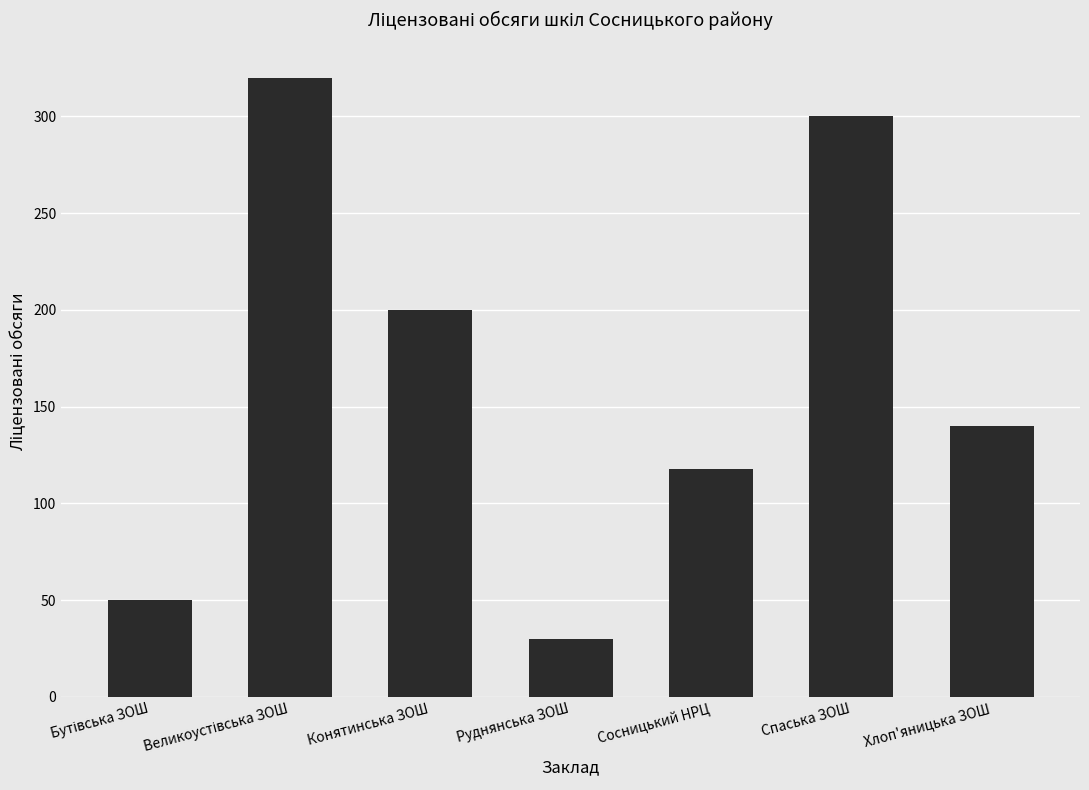

At which label is the value closest to 175?

Конятинська ЗОШ